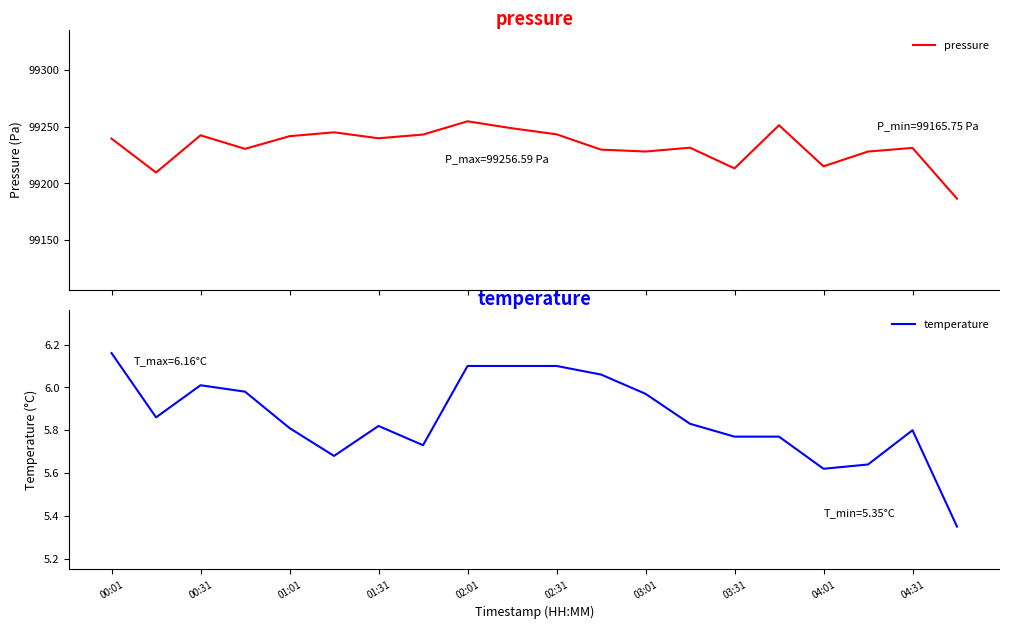

True or false: pressure and temperature intersect in this chart.

False